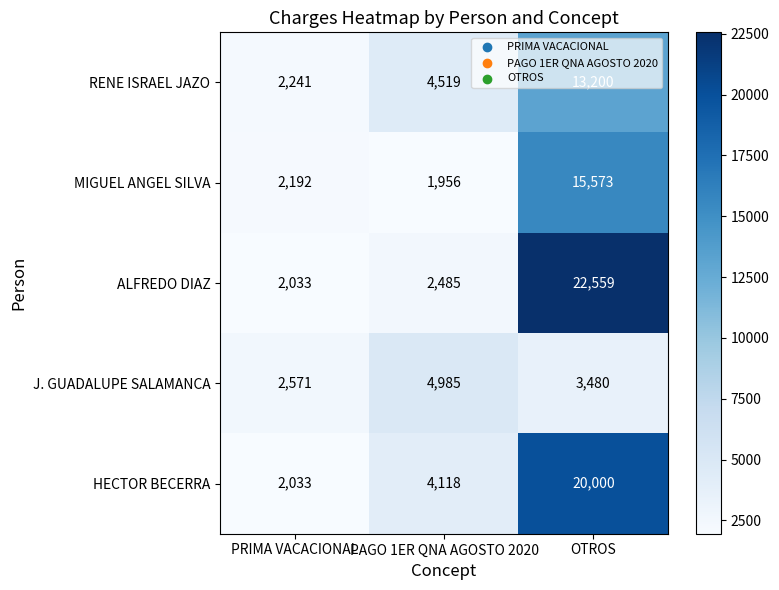

The value of J. GUADALUPE SALAMANCA at PRIMA VACACIONAL is 663. True or false?

False